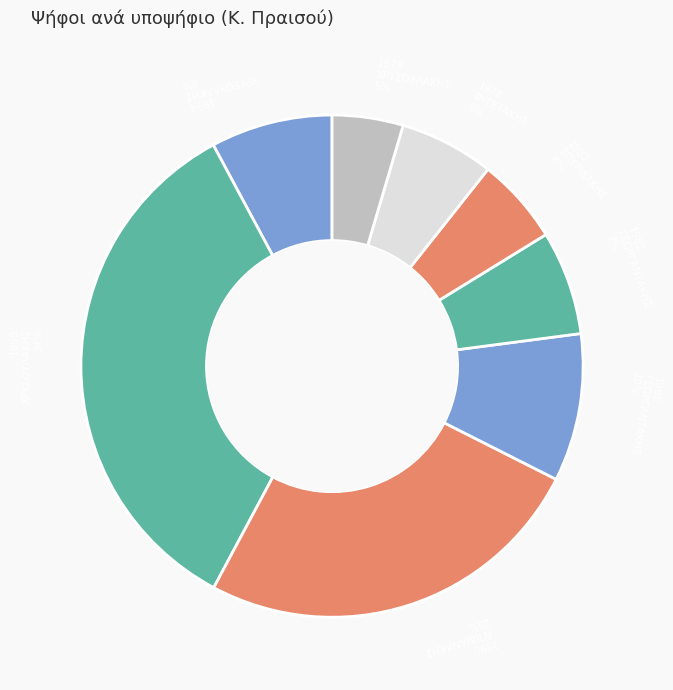

Between 1978 ΦΥΓΕΤΑΚΗΣ 6% and 1990 ΑΠΙΔΙΑΝΑΚΗΣ 25%, which is larger?

1990 ΑΠΙΔΙΑΝΑΚΗΣ 25%